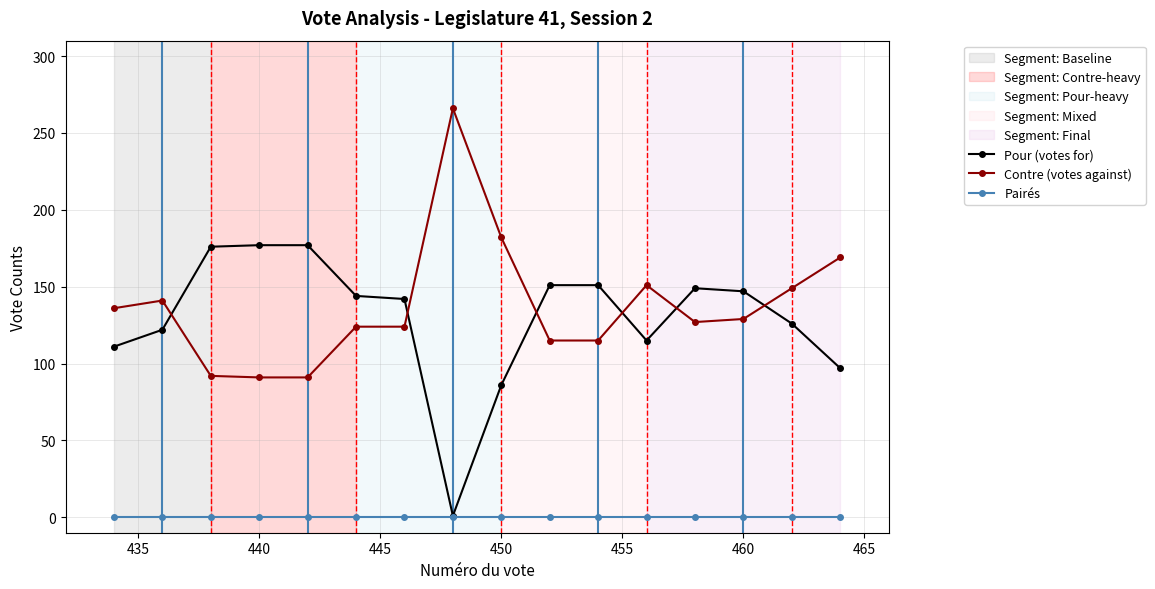

At how many categories does at least one series exceed 174?

5